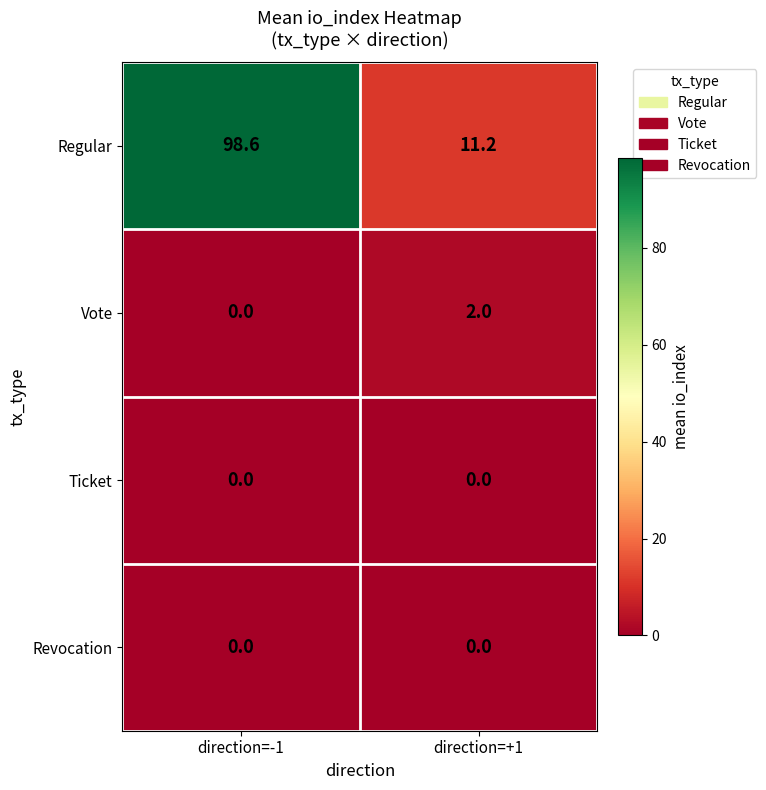

How many series are shown in this chart?

4